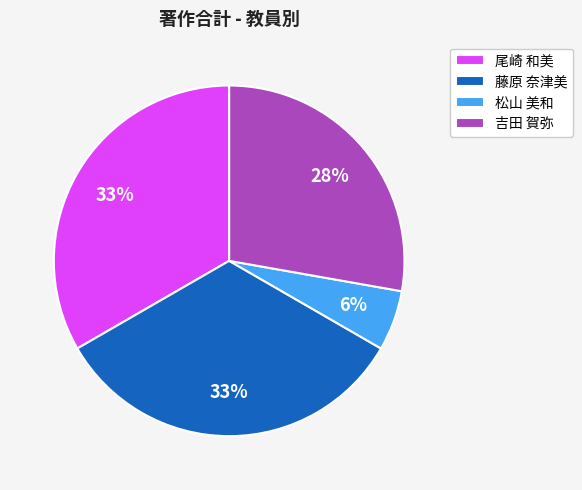

What percentage is the 吉田 賀弥 slice, to the nearest percent?

28%